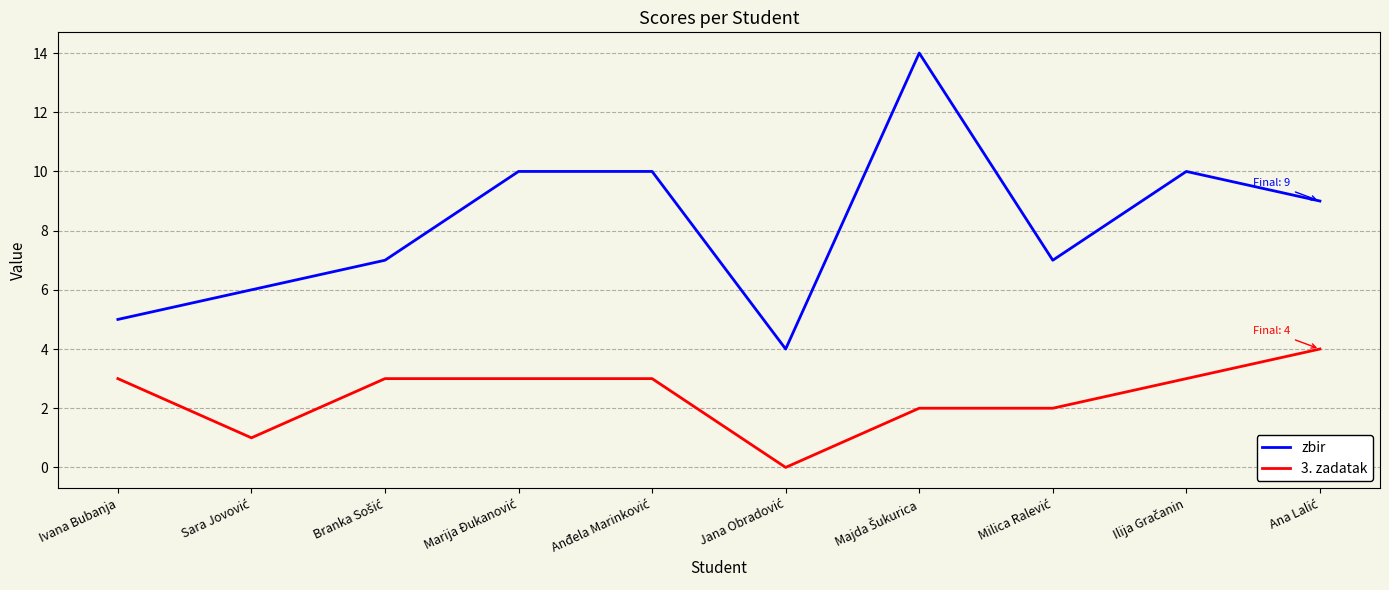

In zbir, how many points are lower than both neighbors (excluding endpoints)?

2